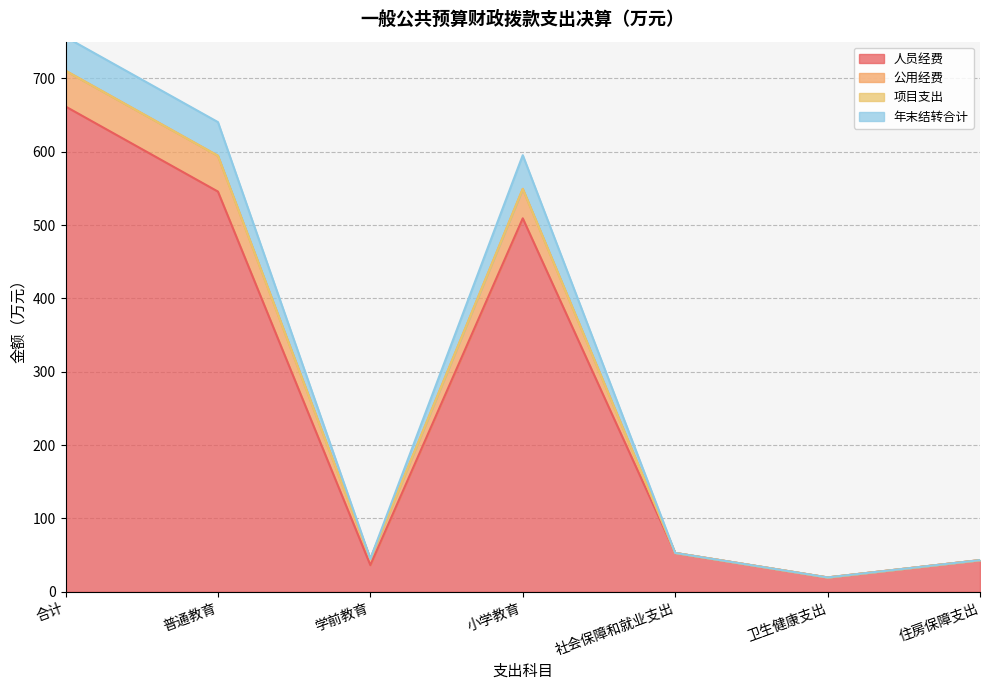

Which has a higher value, 卫生健康支出 or 住房保障支出?

住房保障支出